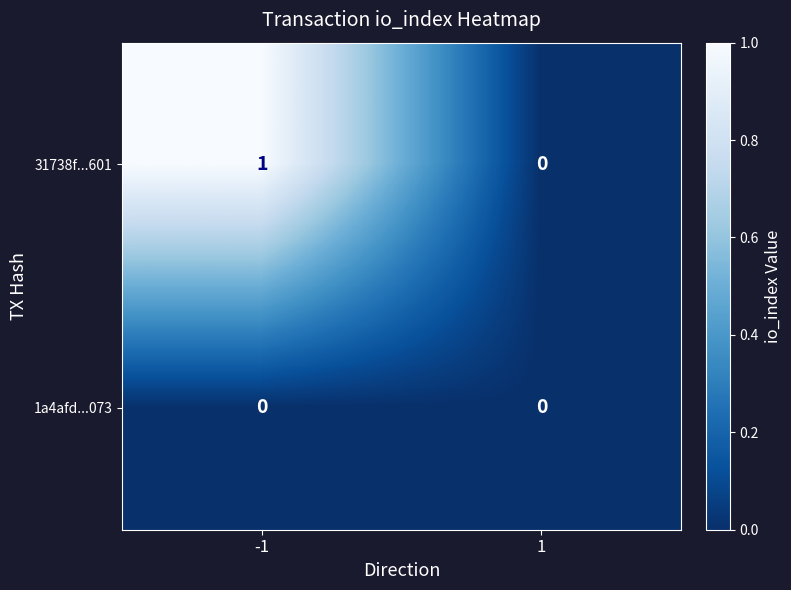

What is the maximum value shown in the chart?

1